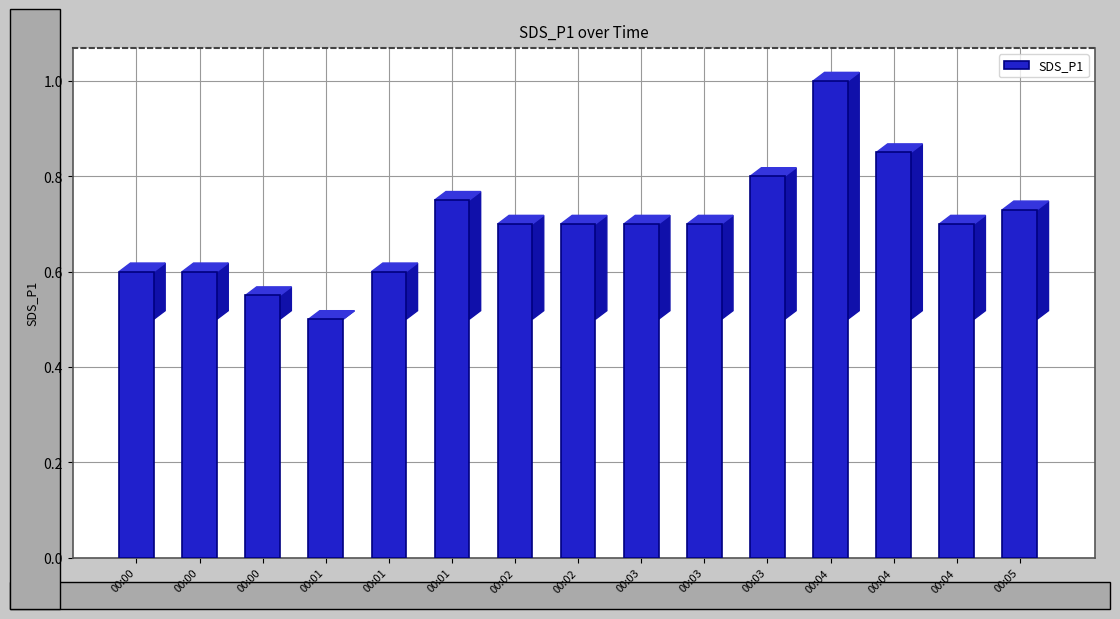

Does the chart contain any negative values?

No